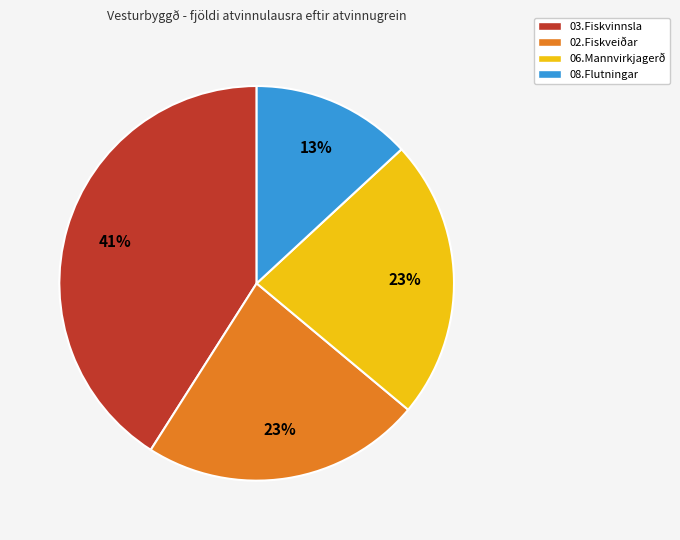

What is the smallest slice in the pie chart?

08.Flutningar